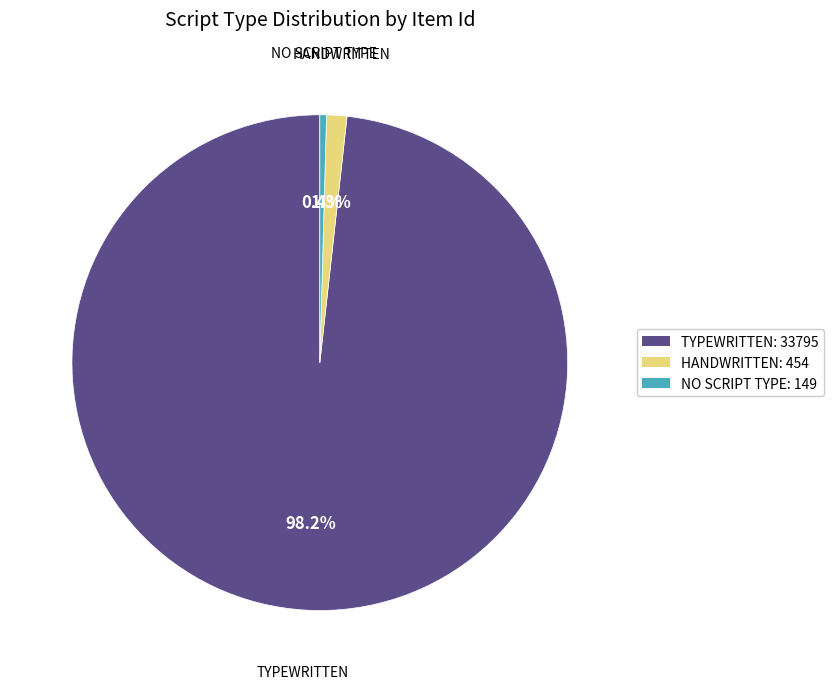

How many slices are in this pie chart?

3